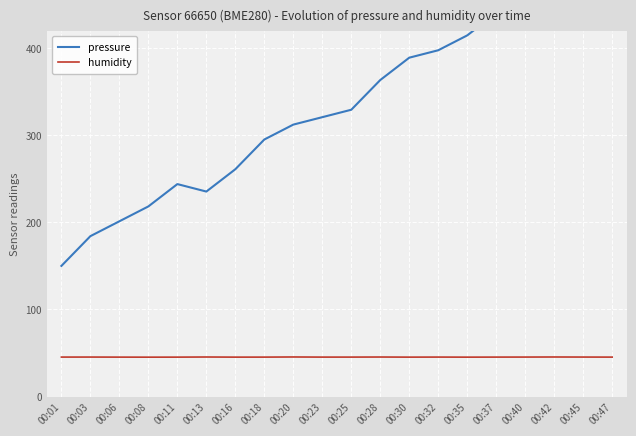

The value of humidity at 00:23 is 45.3. True or false?

True